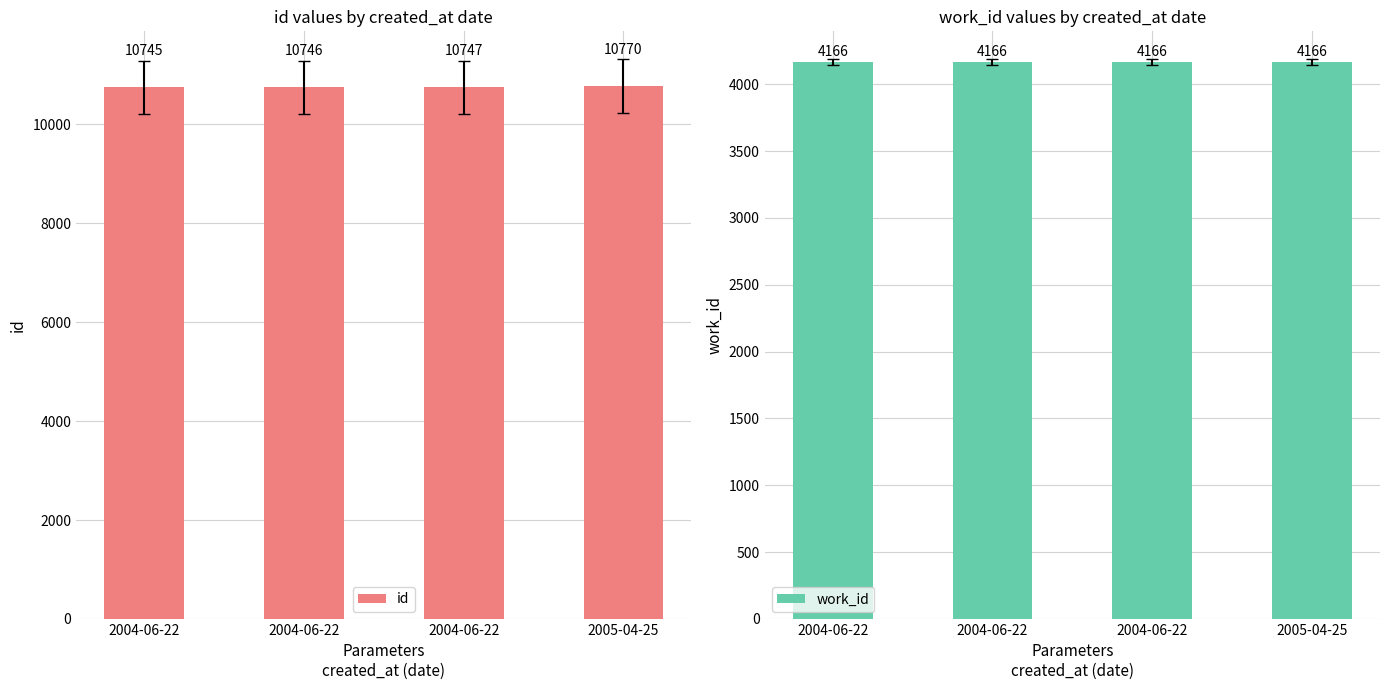

At which label is id closest to 10757?

2004-06-22